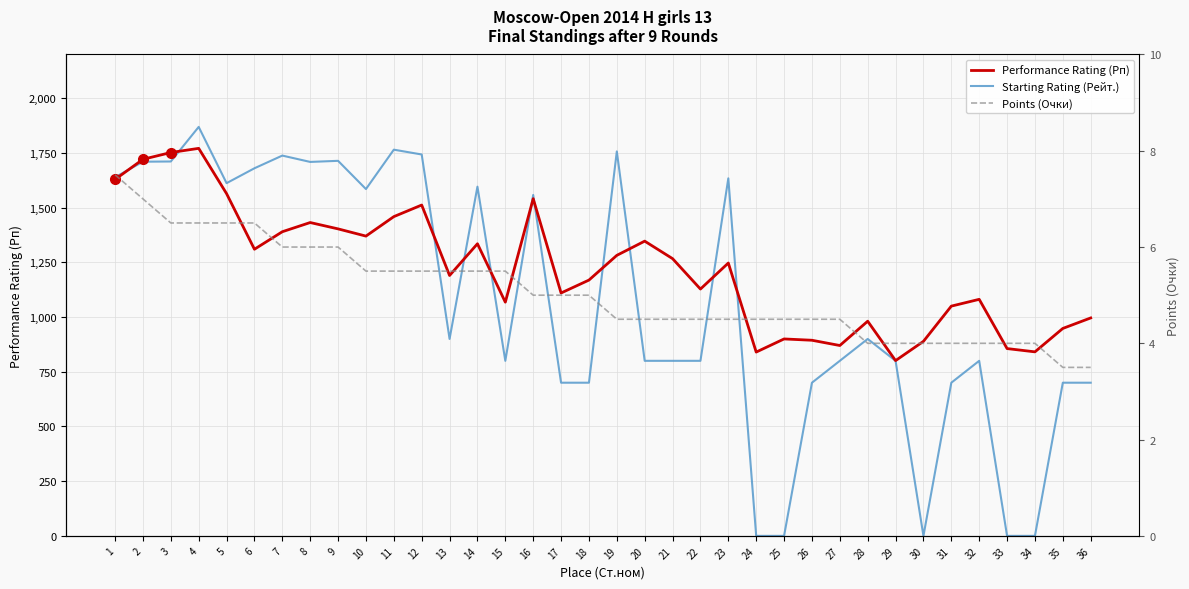

What is the value of the Points (Очки) point at the 30th from the left?

4.0